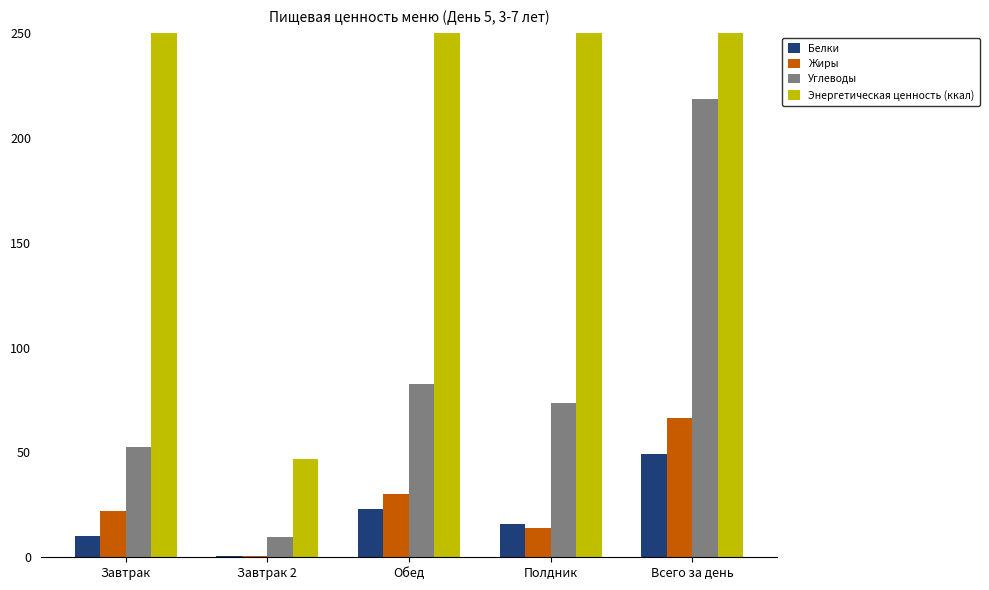

What is the label of the 3rd bar from the right?

Обед